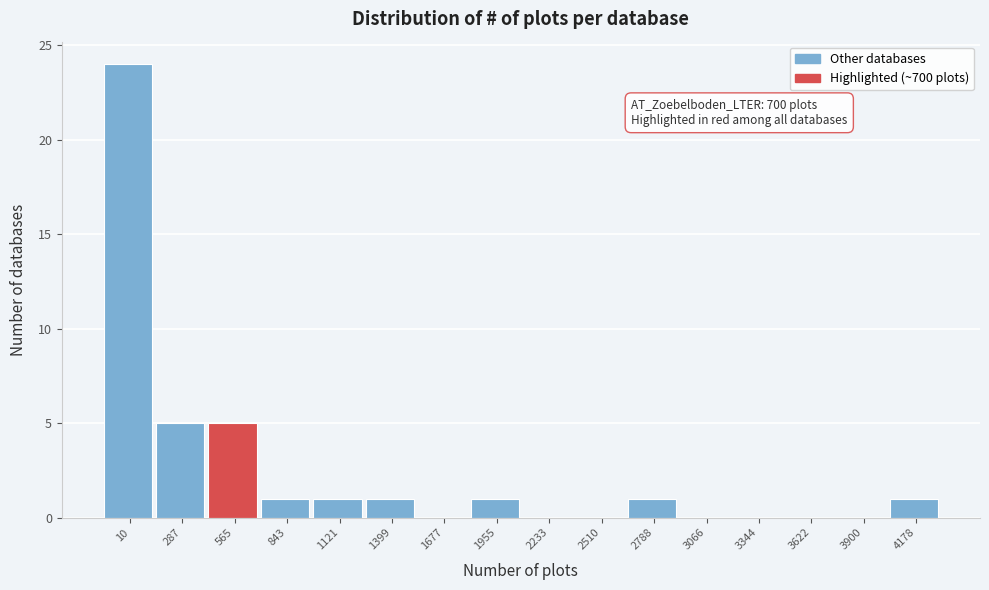

Reading left to right, list all the values displayed in this chart.

10=24	287=5	565=5	843=1	1121=1	1399=1	1677=0	1955=1	2233=0	2510=0	2788=1	3066=0	3344=0	3622=0	3900=0	4178=1